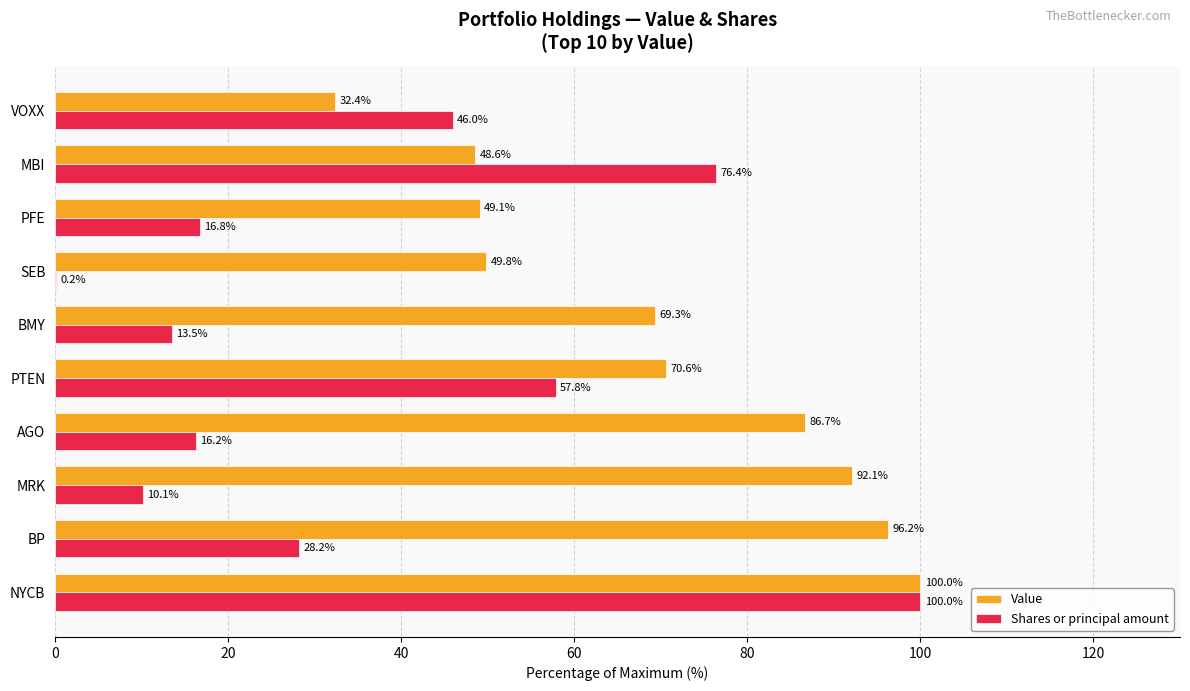

Which category has the highest value across all series?

NYCB